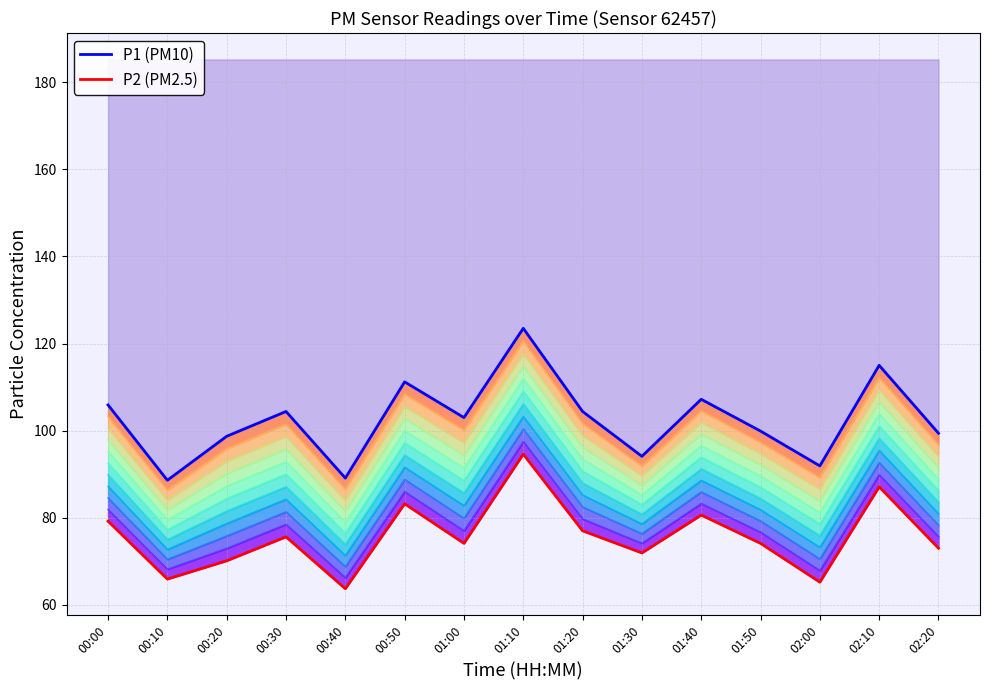

Is the value of P1 at 00:50 greater than the value of P2 at 00:00?

Yes